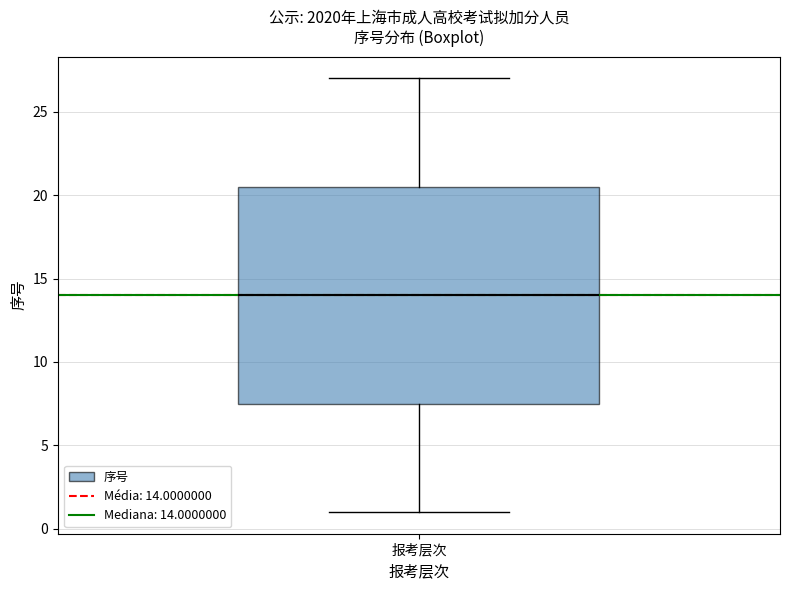

Where does the median line of the box for 报考层次 sit on the y-axis? The values are not printed on the chart, so give them approximately, as read against the axis.

14.0